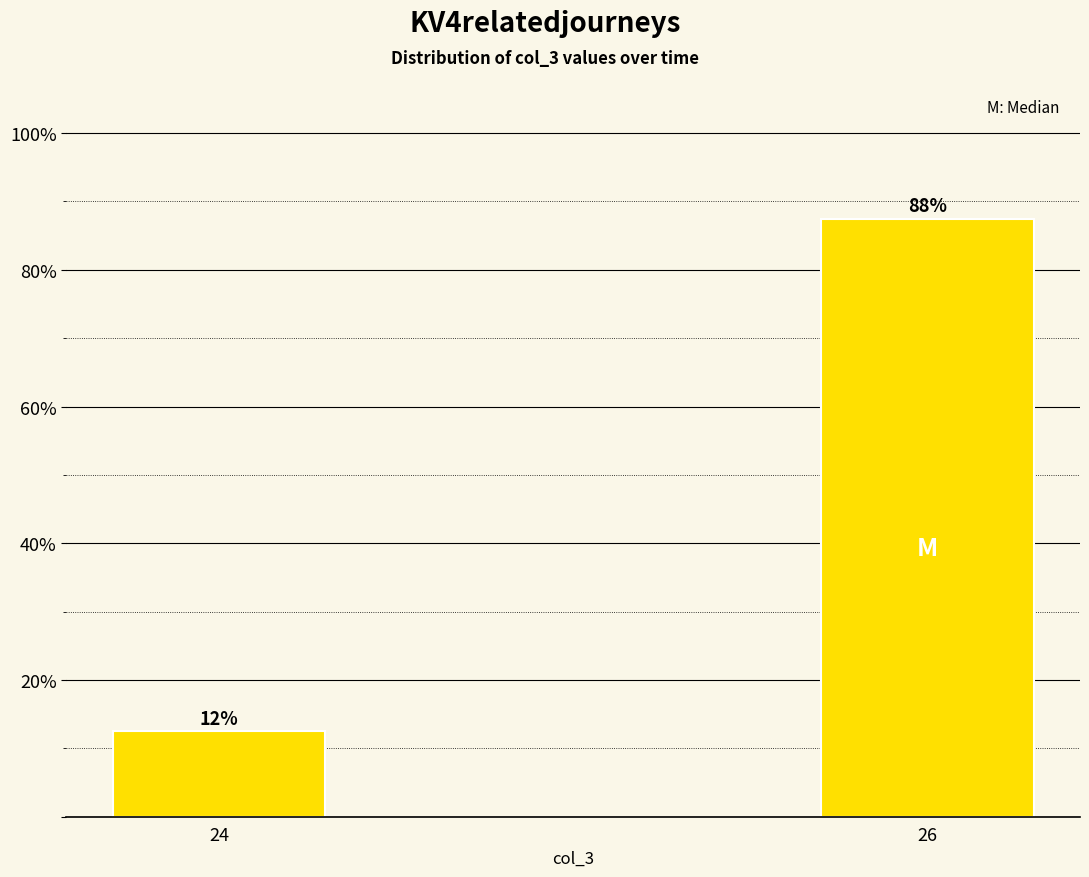

Are the bars horizontal?

No